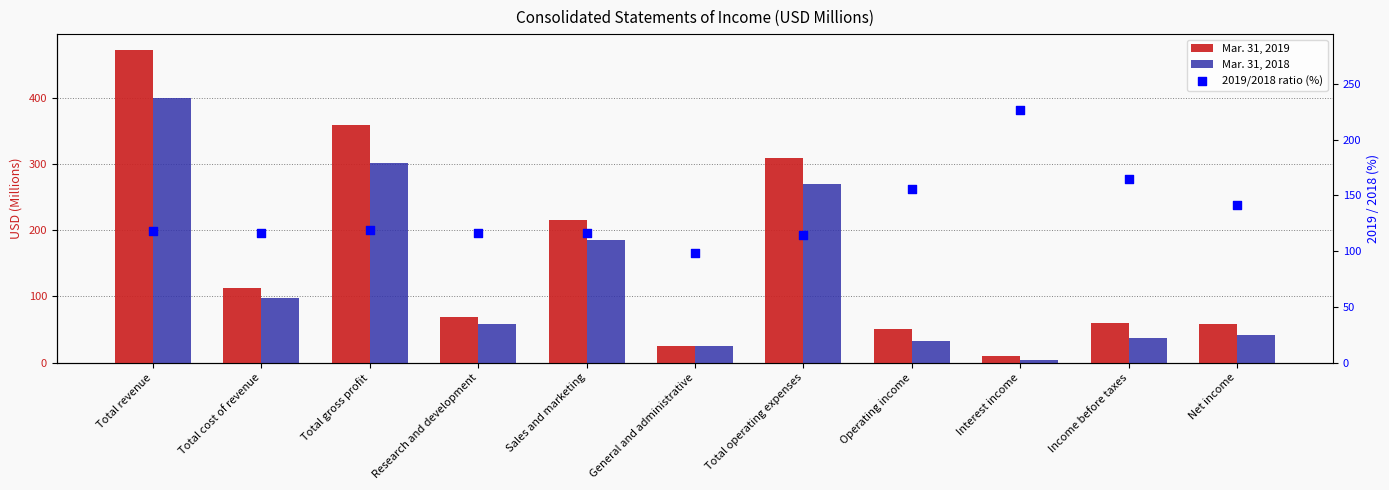

Which series has the largest total across all categories?

Mar. 31, 2019